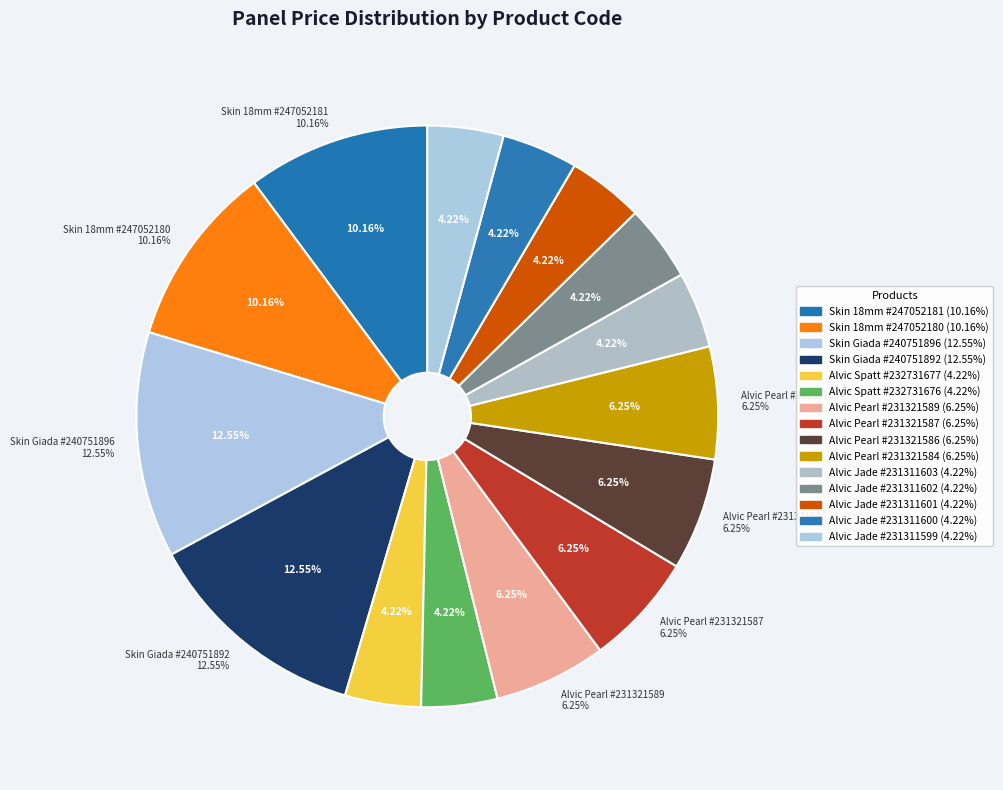

Is there any slice that represents more than half of the pie?

No